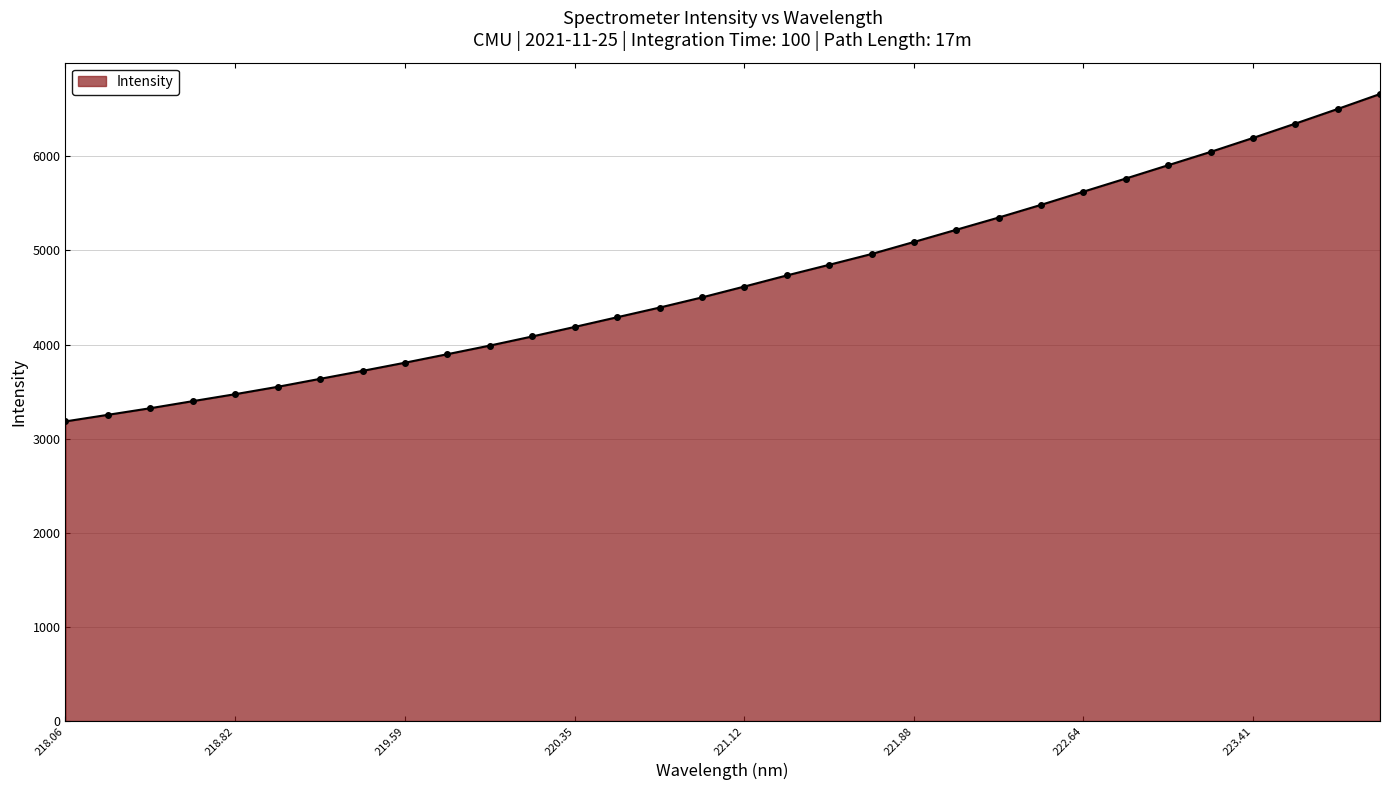

Does the chart have visible grid lines?

Yes